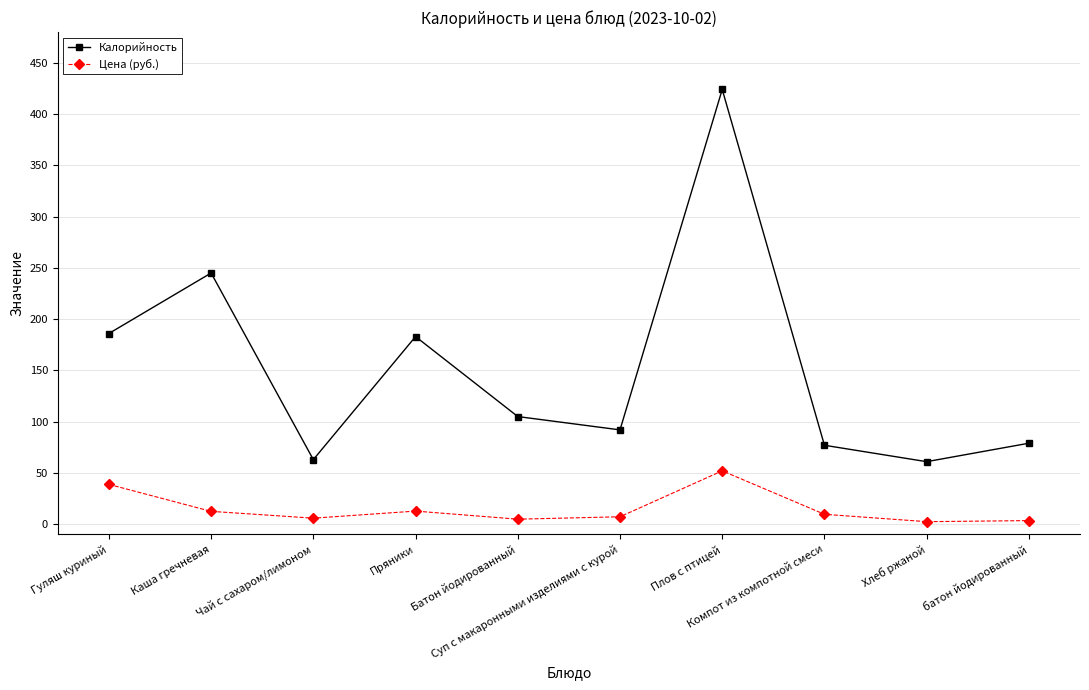

Read the Калорийность value at Чай с сахаром/лимоном.

63.0